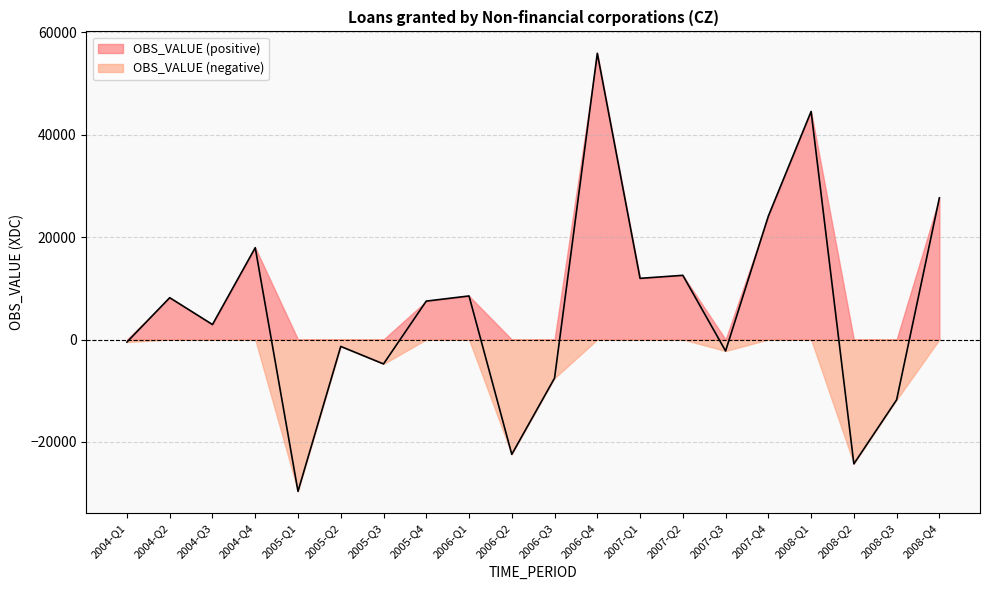

What is the smallest value displayed?

-29649